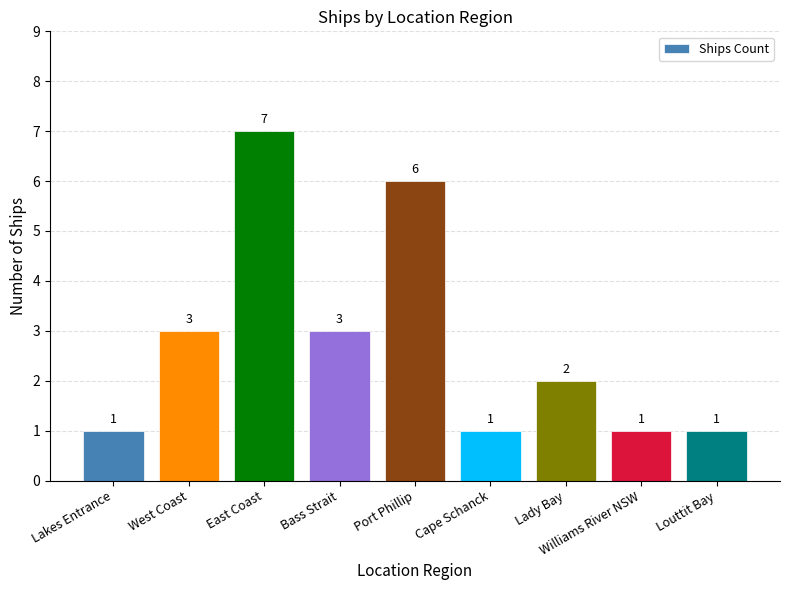

How many values are between 1 and 3?

7